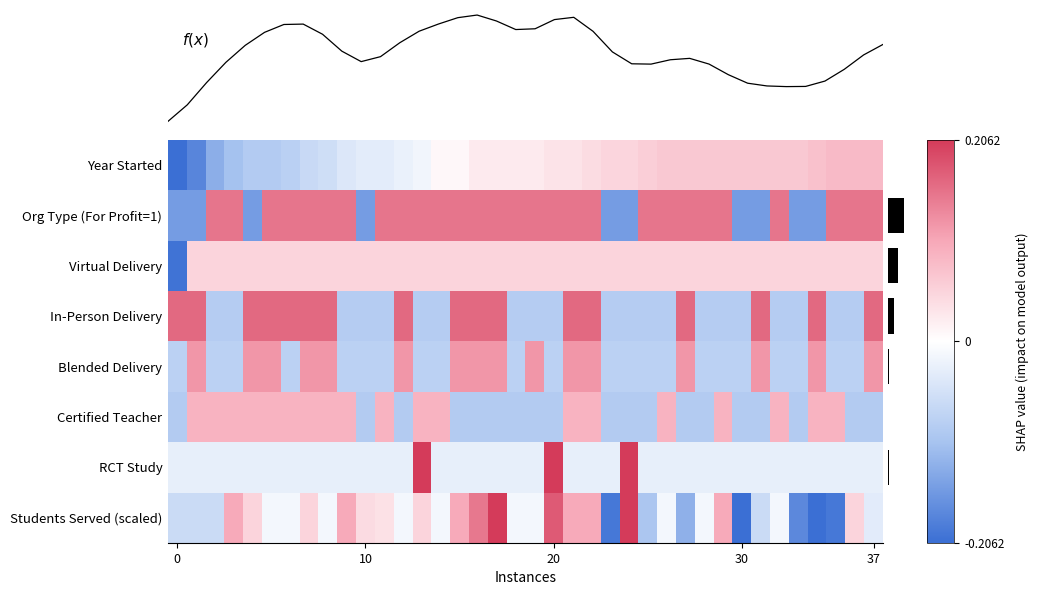

How many values in Virtual Delivery are above zero?

37